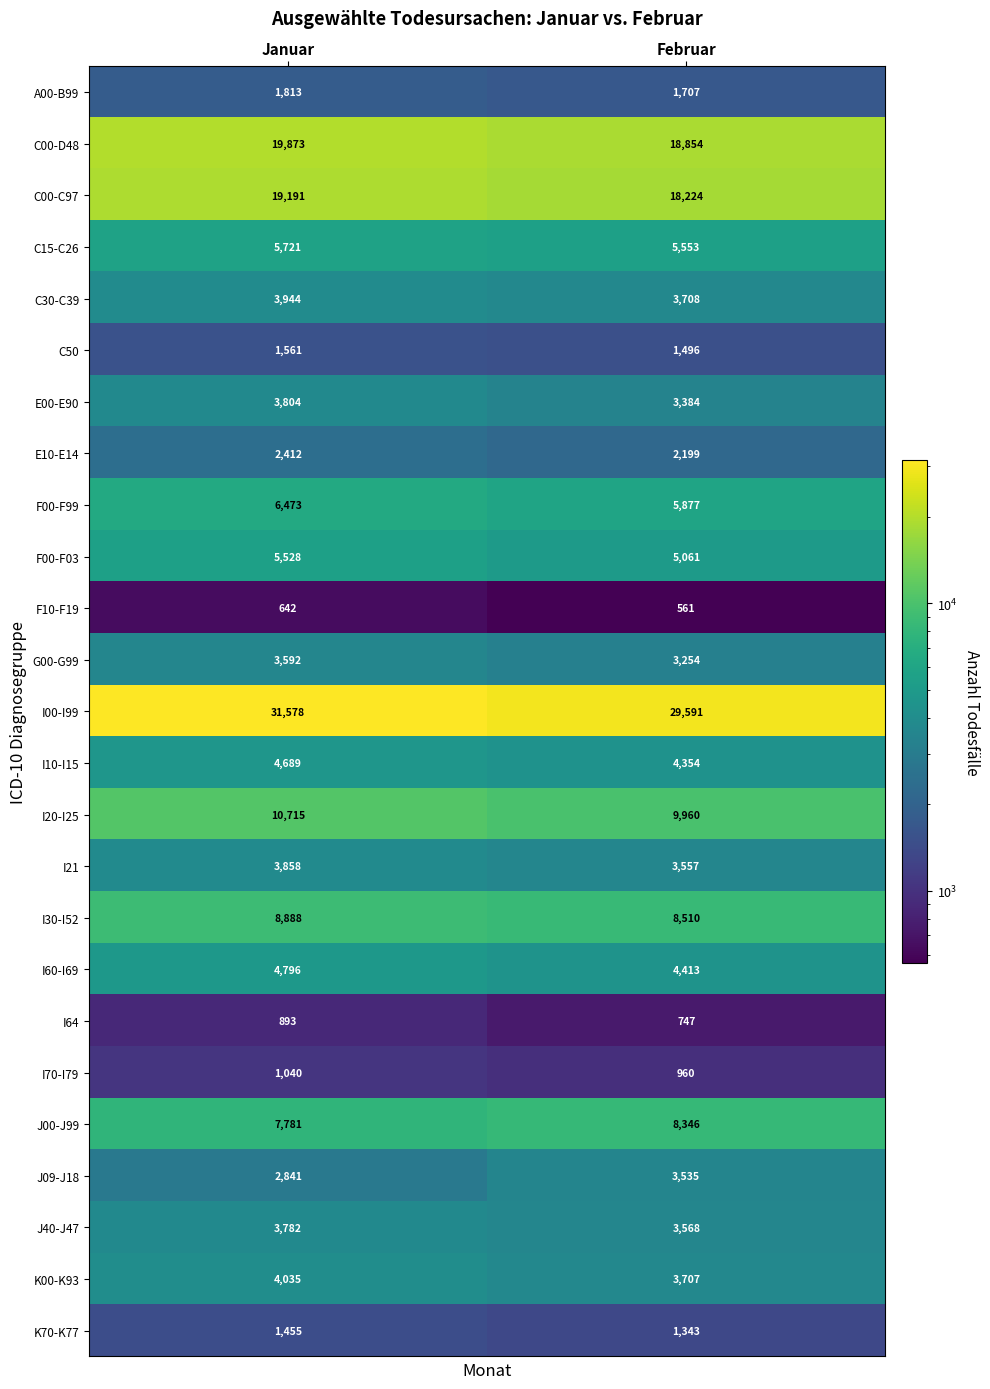

What is the difference between the I00-I99 values at Januar and Februar?

1987